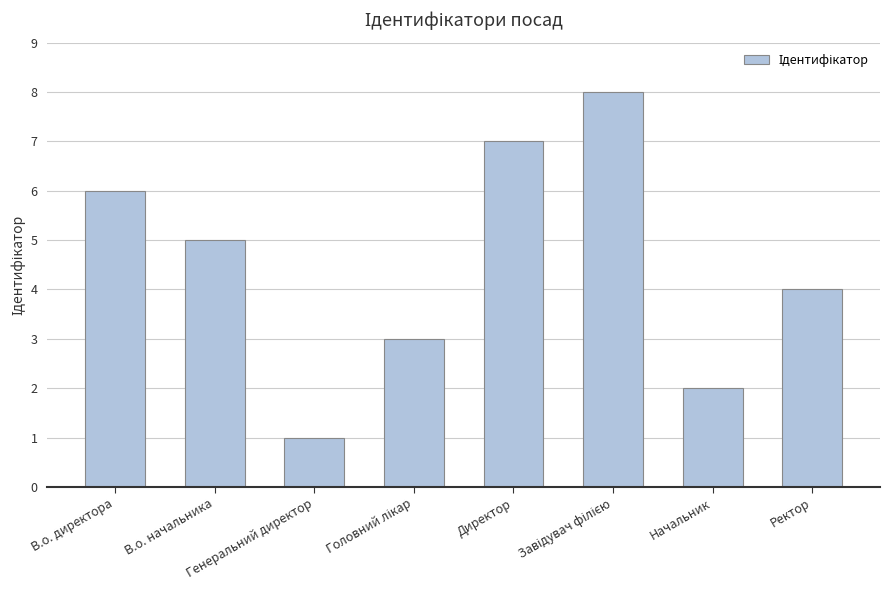

What is the difference between the maximum and second lowest values?

6